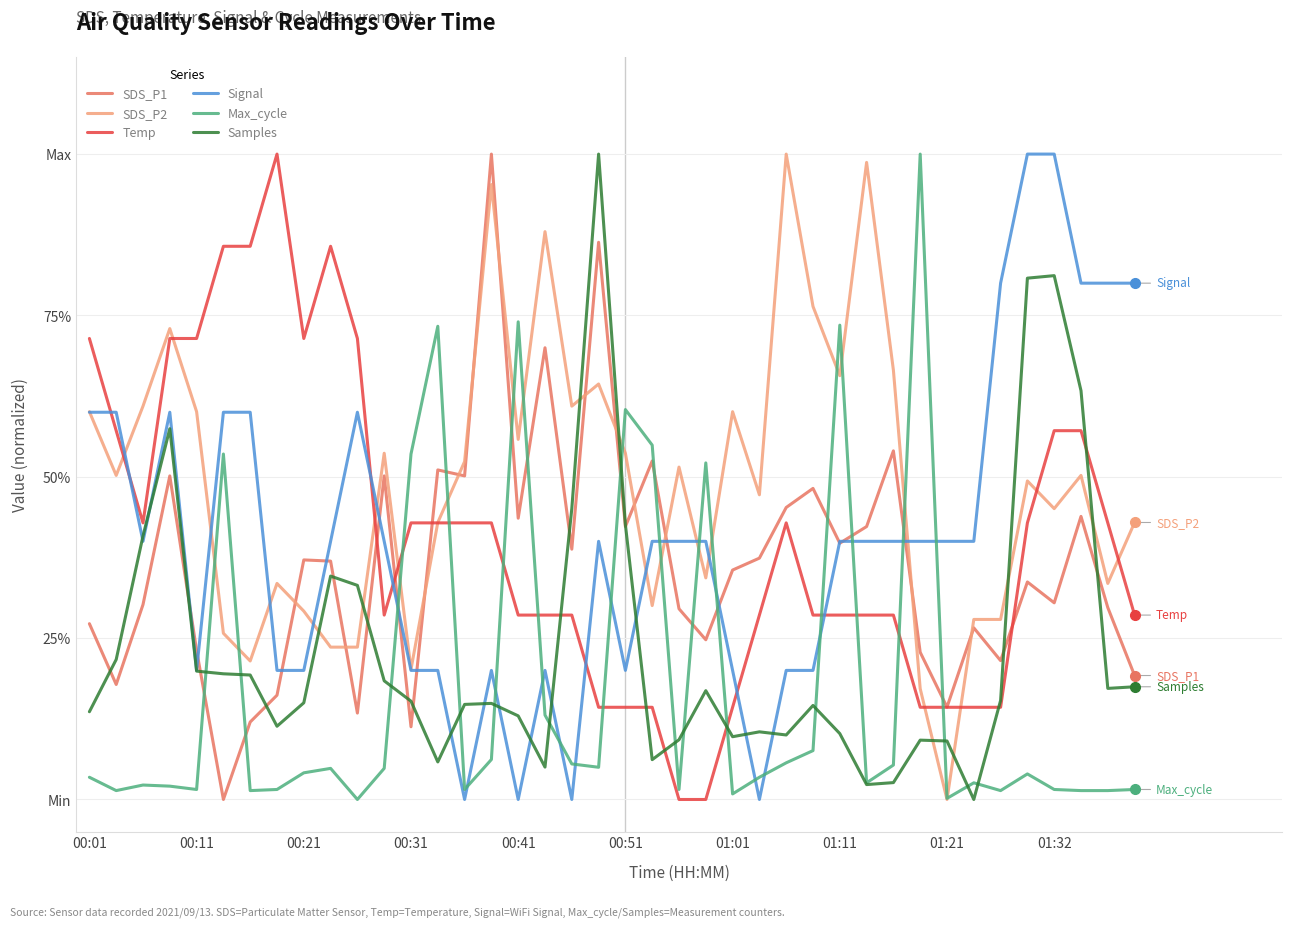

What are all the series names shown in the legend?

SDS_P1, SDS_P2, Temp, Signal, Max_cycle, Samples